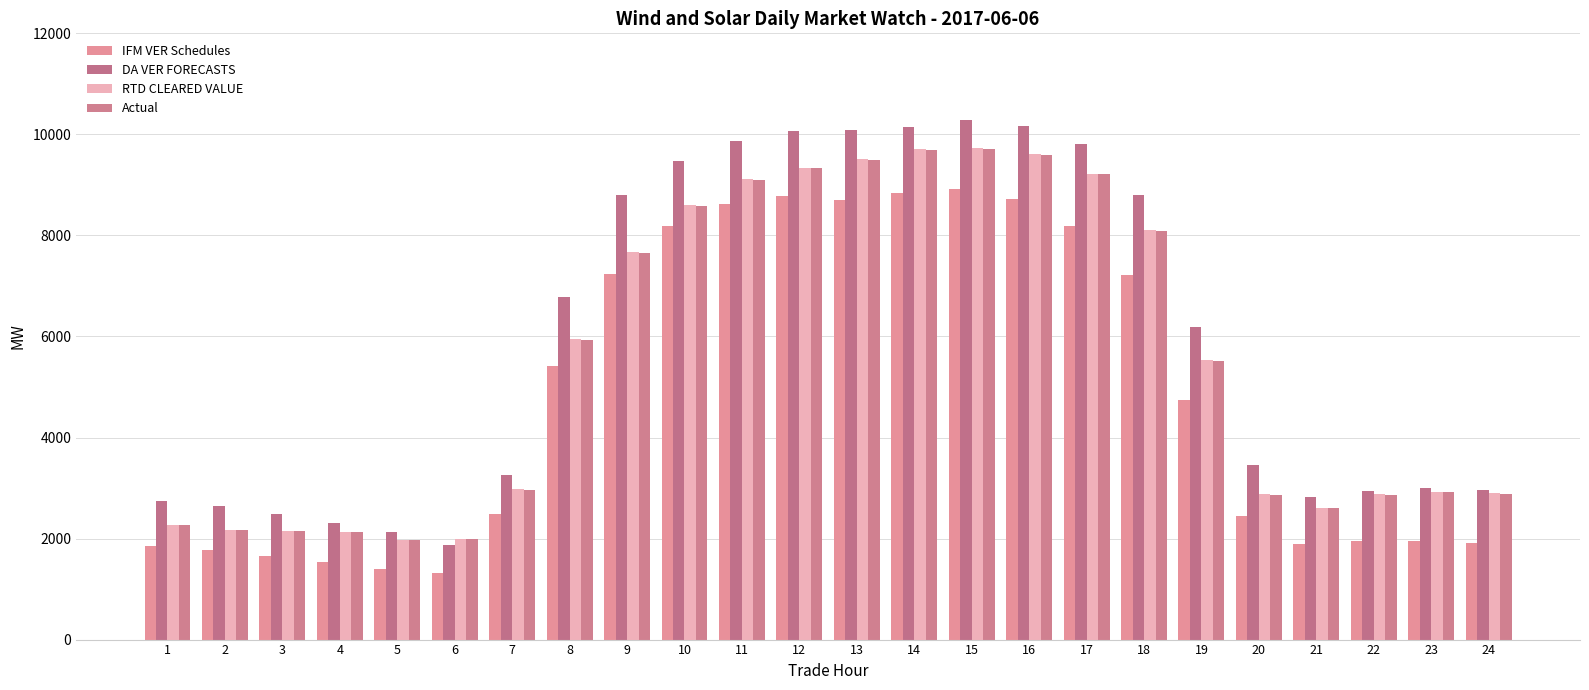

The RTD CLEARED VALUE series shows 5025.2 at 15. True or false?

False